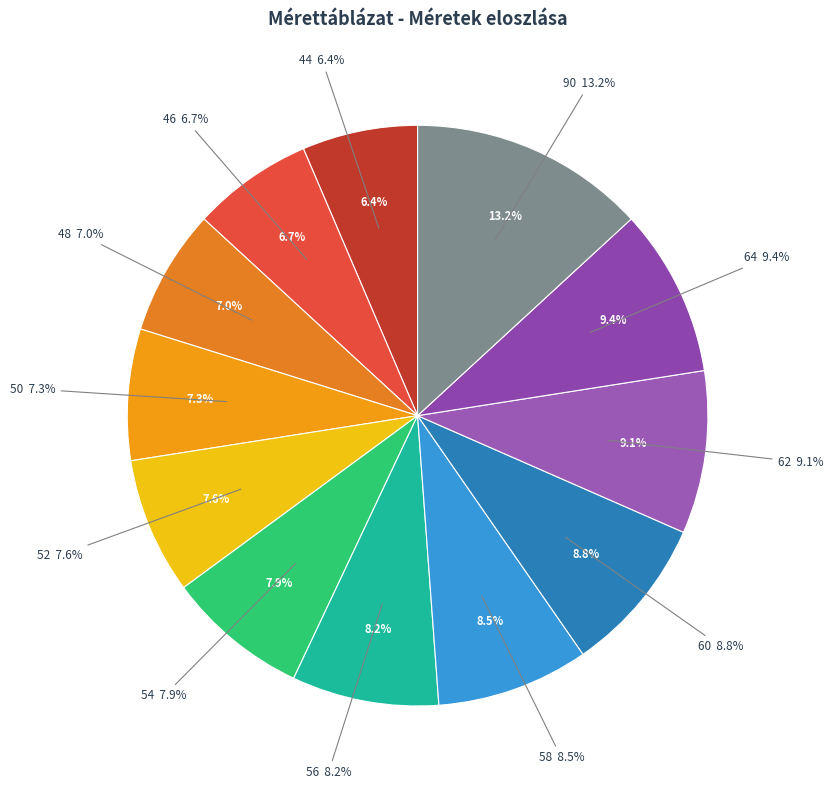

Which slice is the smallest?

44